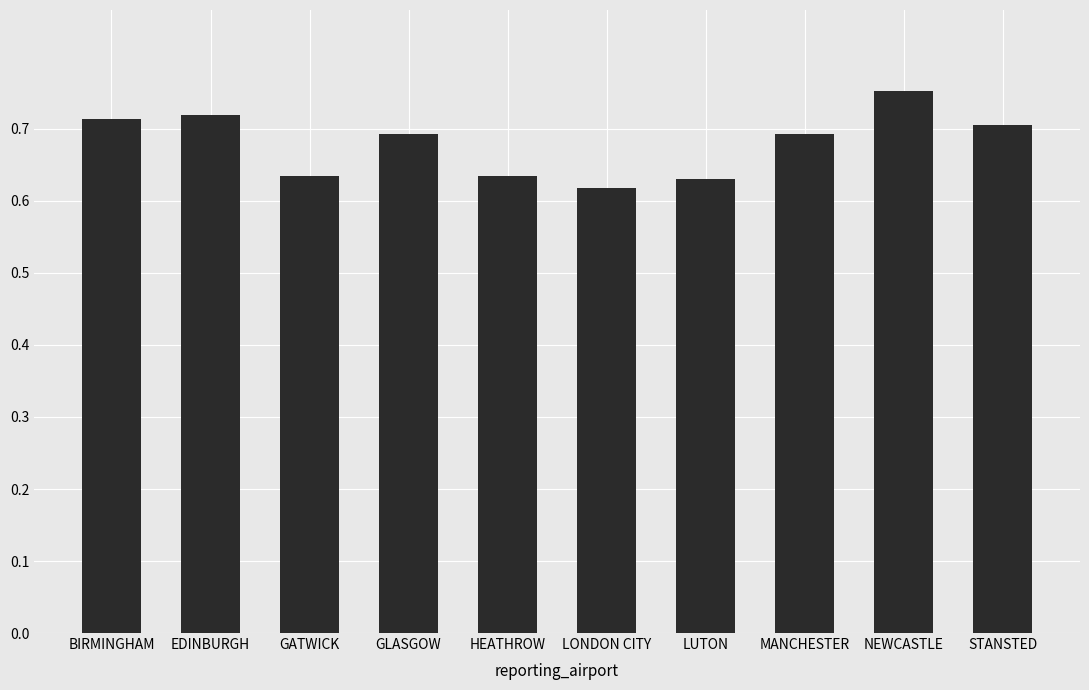

Which category has the highest value across all series?

NEWCASTLE